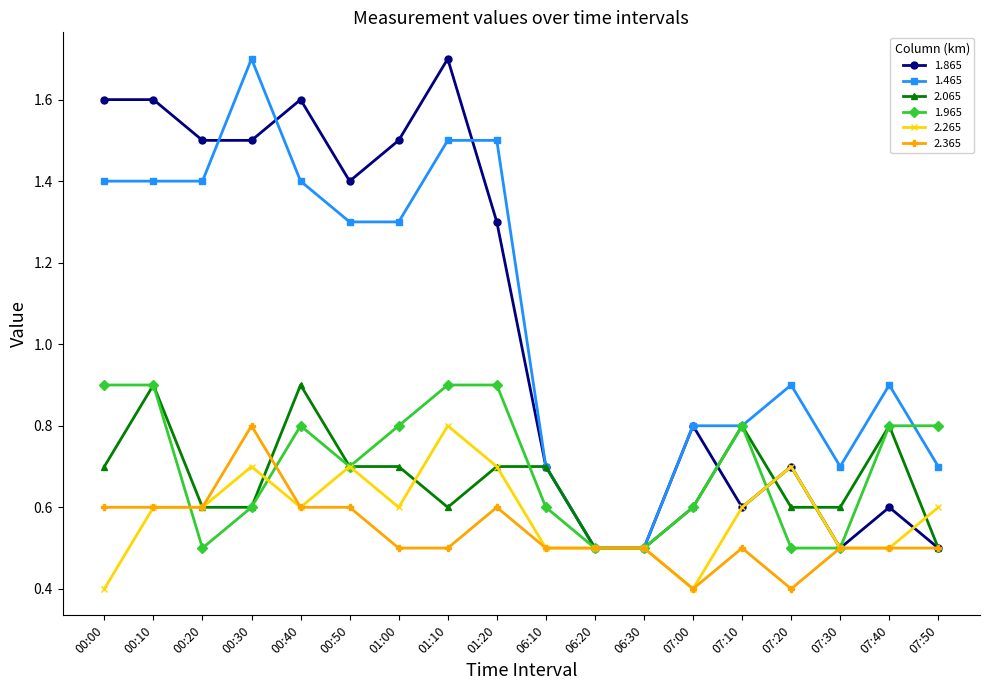

What is the smallest value displayed?

0.4